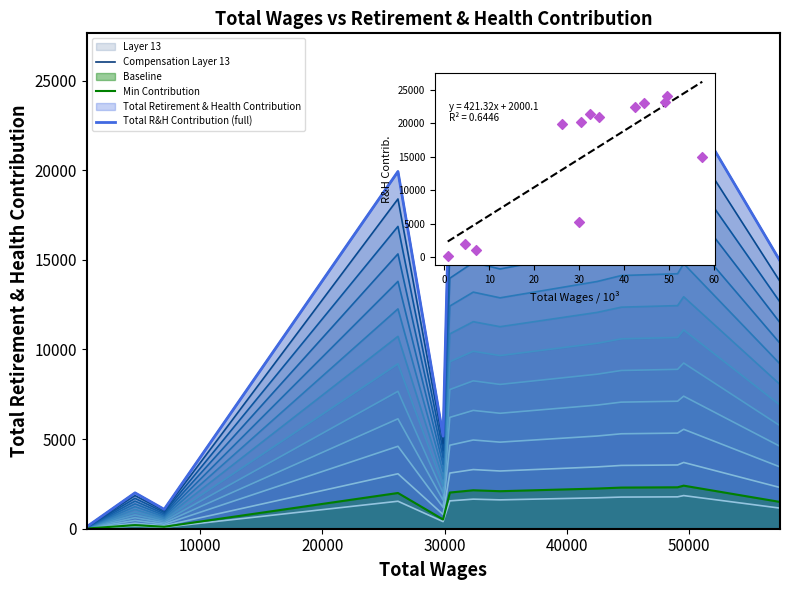

Between 57433.0 and 34542.0, which is larger?

34542.0